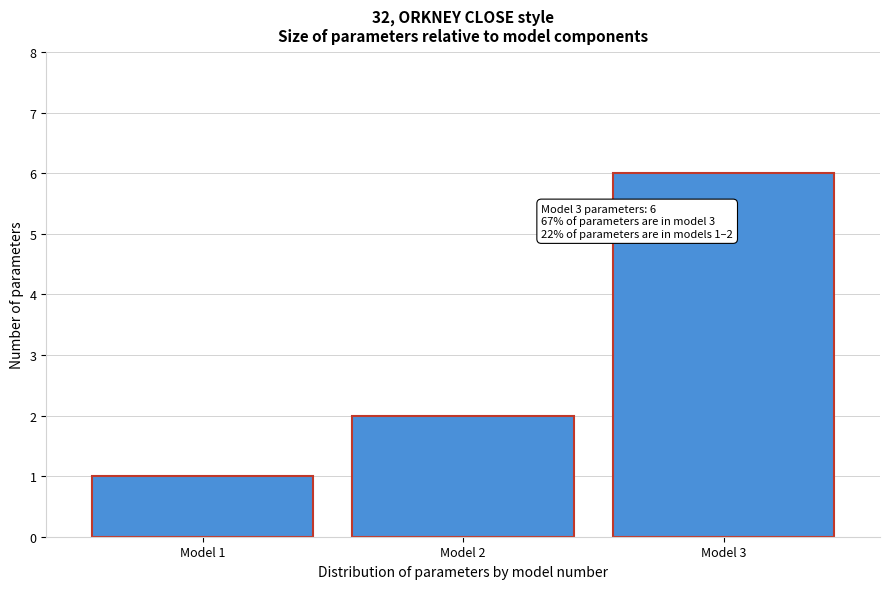

Reading left to right, transcribe all the data shown in this chart.

1	2	6